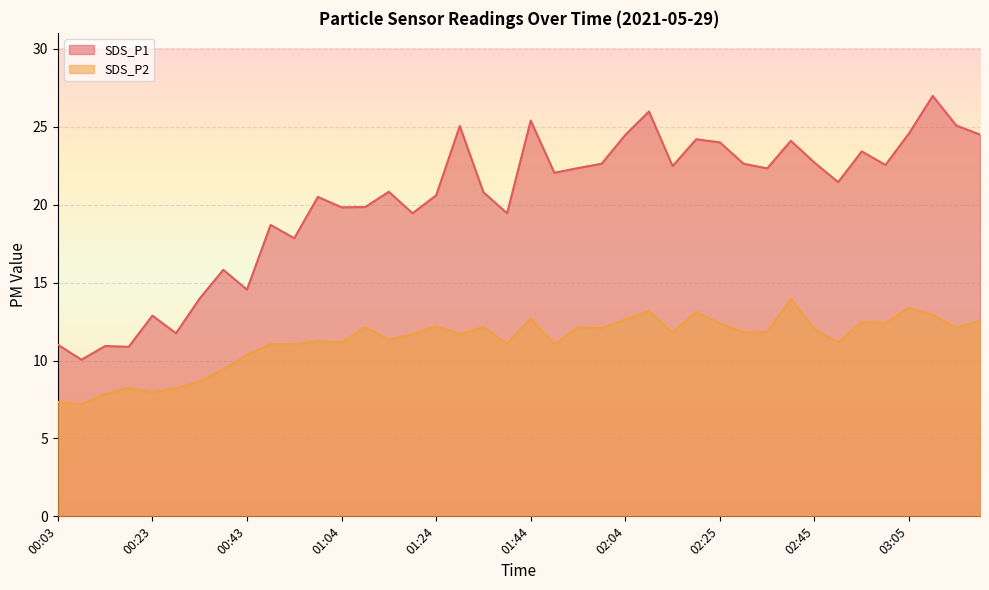

True or false: SDS_P1 has more than 0 points higher than both neighbors.

True